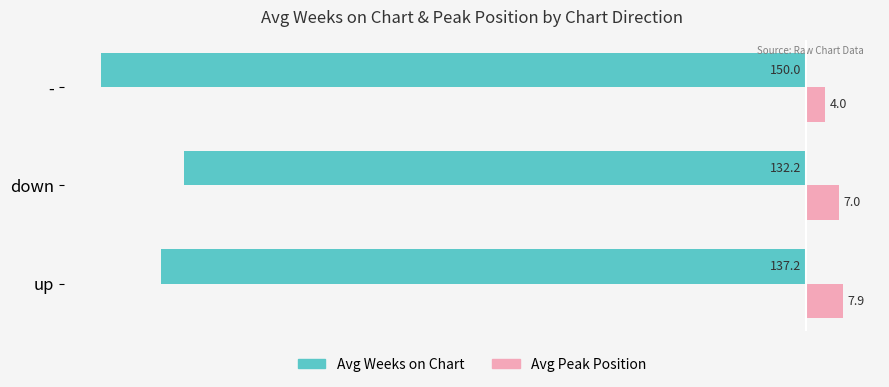

The Avg Weeks on Chart series shows -150.0 at -. True or false?

True